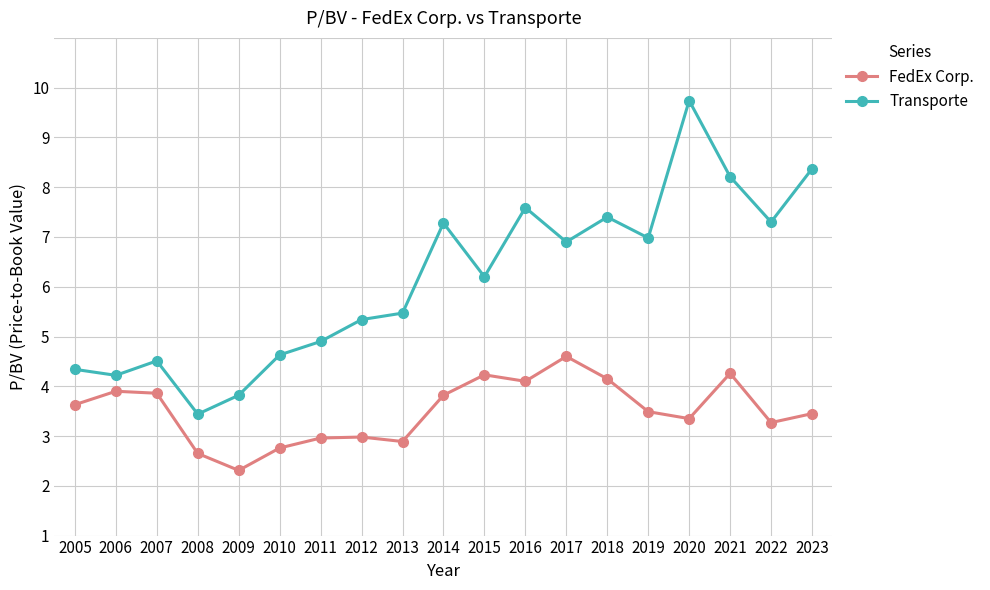

True or false: Transporte and FedEx Corp. intersect in this chart.

False